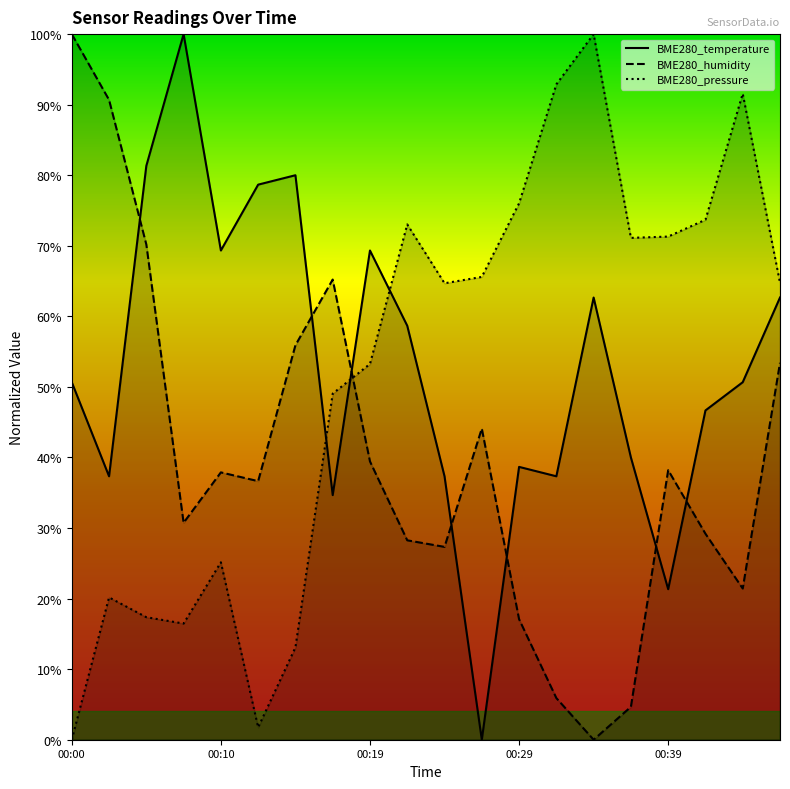

Is it true that BME280_temperature equals 90.3 at 19?

False